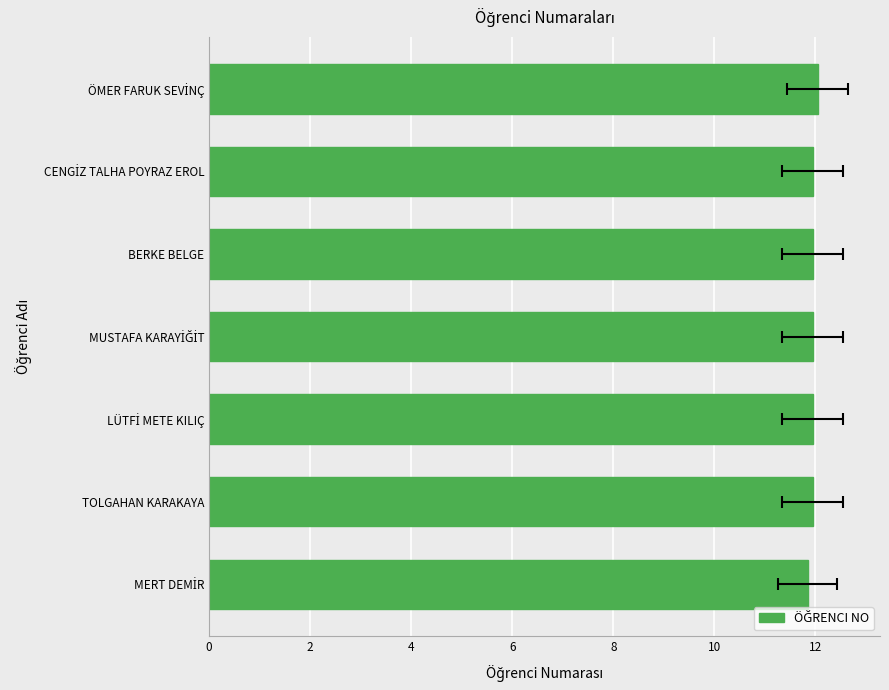

What is the average value?

11.9